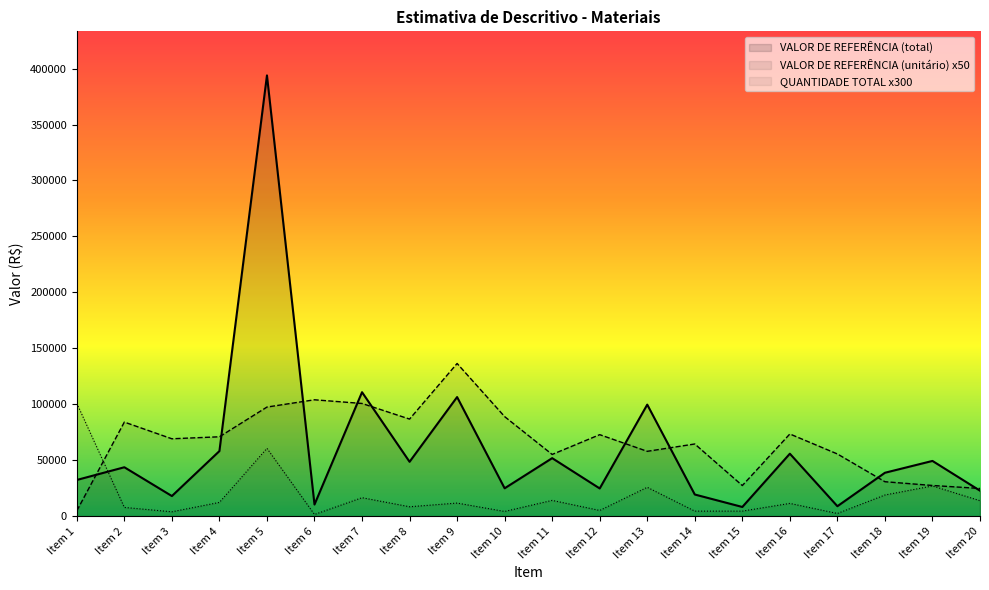

What is the spread (max minus min) of values at Item 4?

58636.5